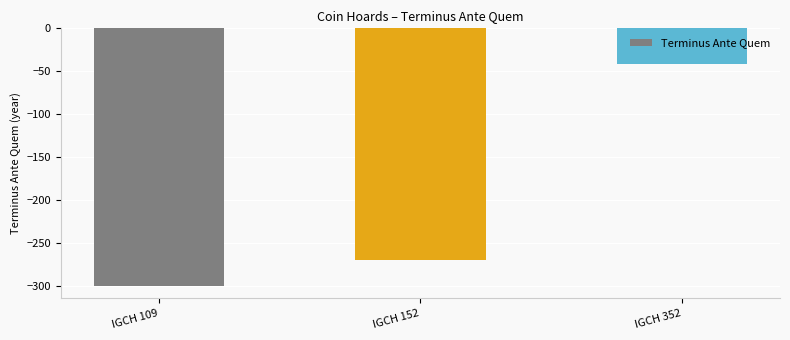

List the labels in order of value, largest first.

IGCH 352, IGCH 152, IGCH 109